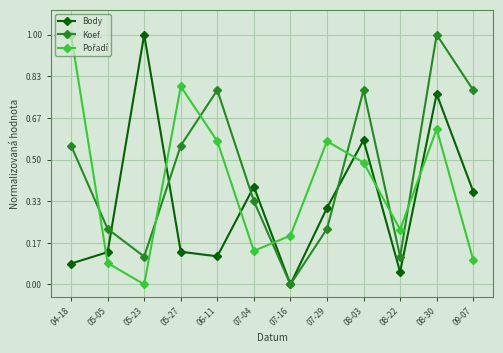

What is the label of the 10th point from the left?

08-22